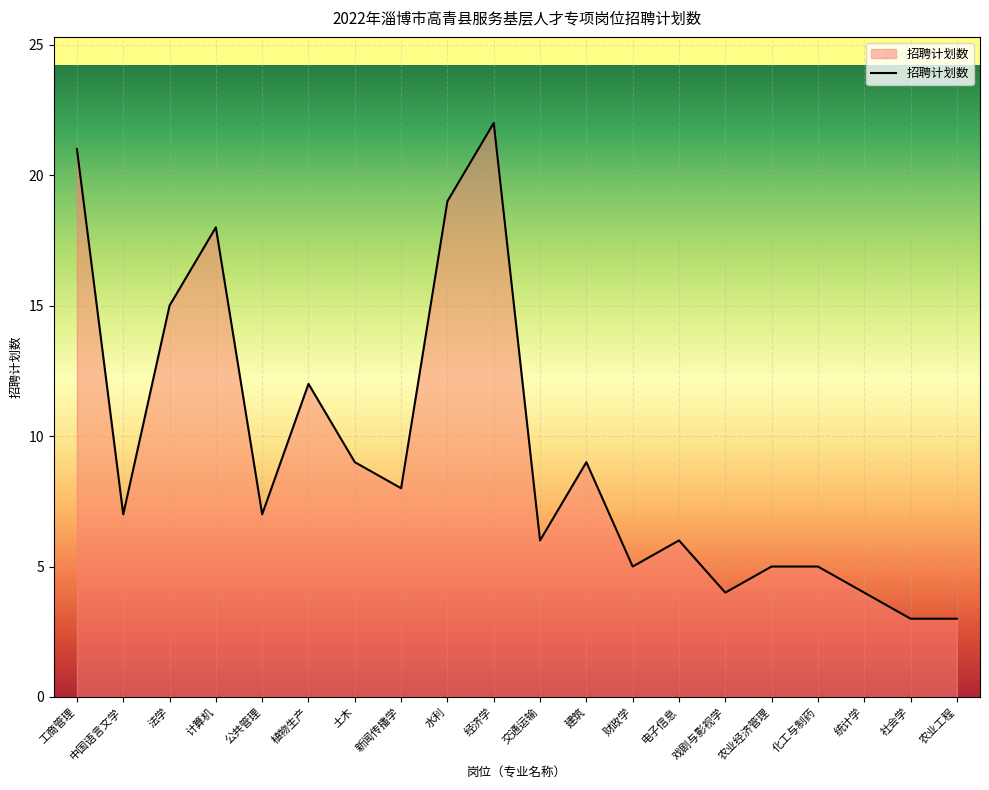

Is it true that the value at 植物生产 is 21?

False